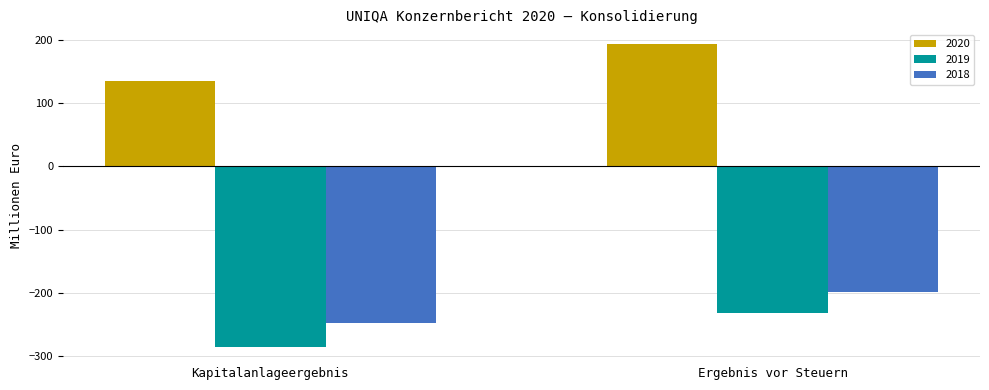

The 2018 series shows -62.7 at Ergebnis vor Steuern. True or false?

False